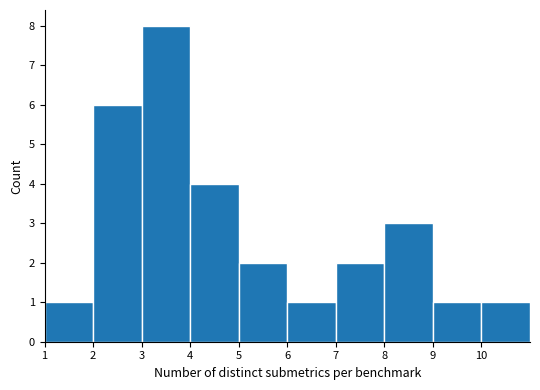

Reading left to right, list every bar in this chart as the range it spans on the x-axis followed by its height. The values are not printed on the chart, so give them approximately, as read against the axis.

1 to 2: 1
2 to 3: 6
3 to 4: 8
4 to 5: 4
5 to 6: 2
6 to 7: 1
7 to 8: 2
8 to 9: 3
9 to 10: 1
10 to 11: 1